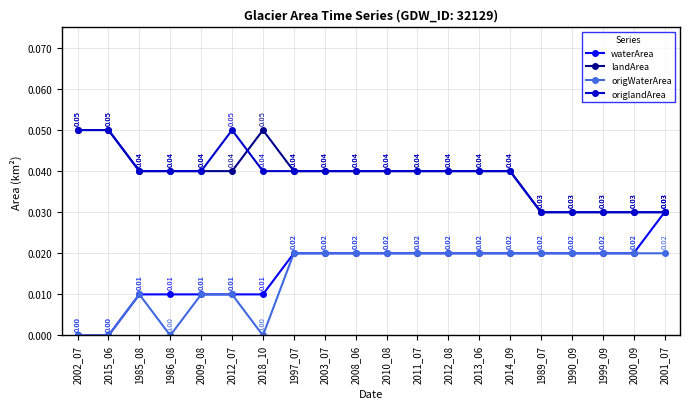

Which series has the largest range (max minus min)?

waterArea